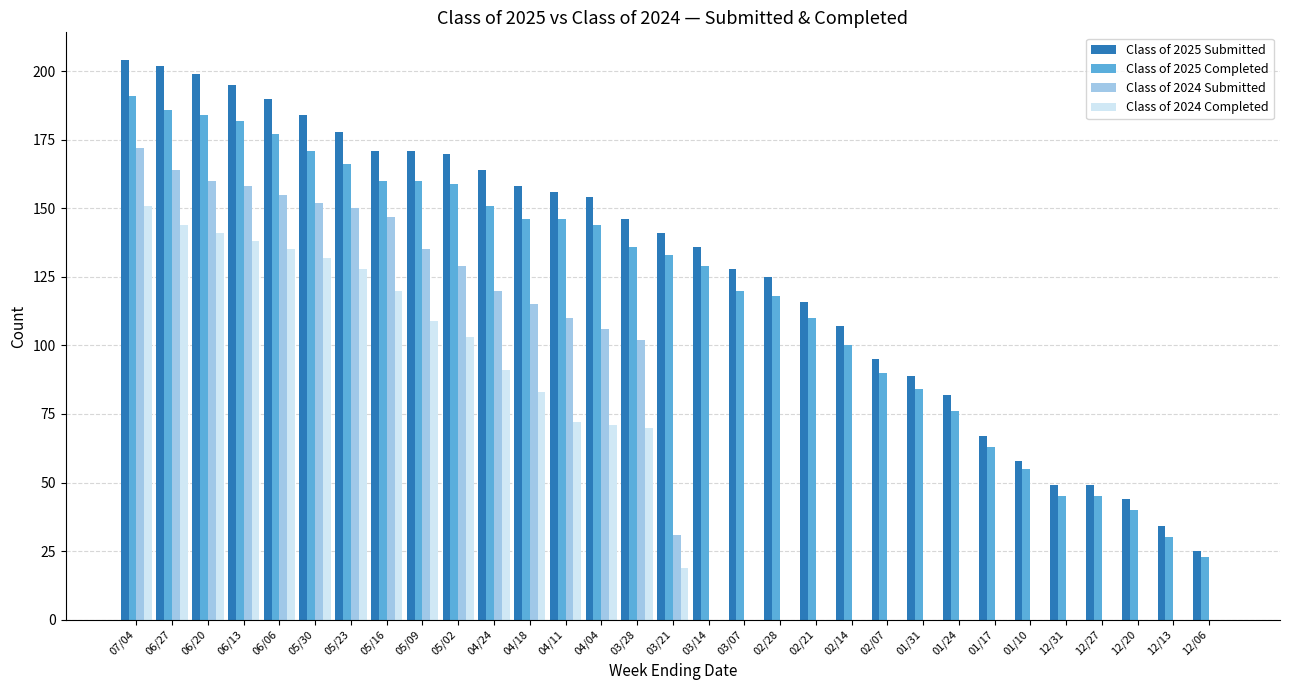

What is the approximate value of Class of 2025 Completed at 12/31?

45